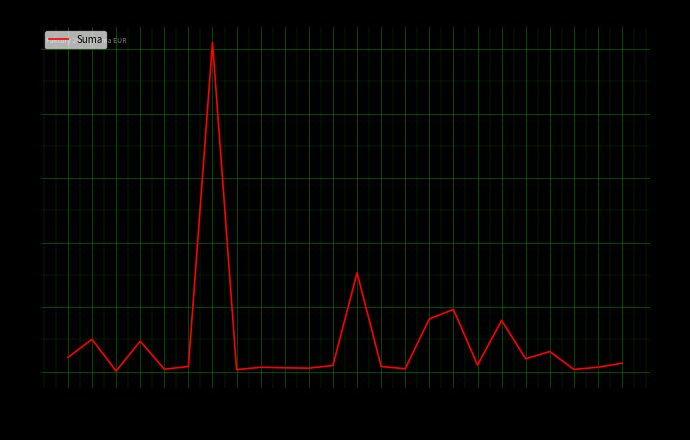

Which category has the highest value across all series?

208/2023